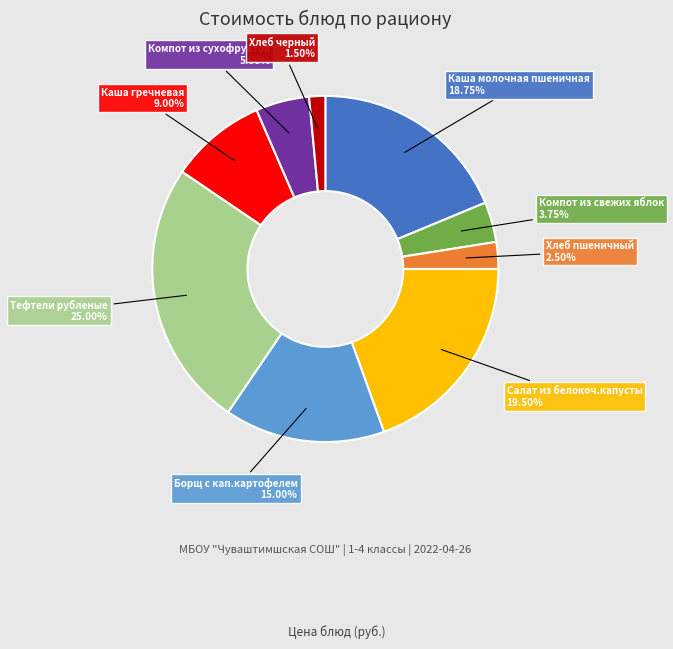

Is there any slice that represents more than half of the pie?

No